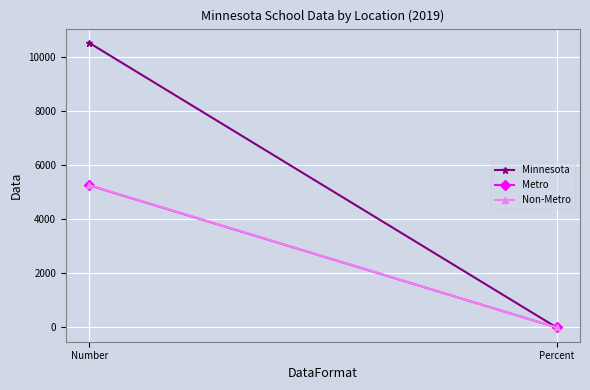

Is the value of Non-Metro at Percent greater than the value of Minnesota at Percent?

Yes